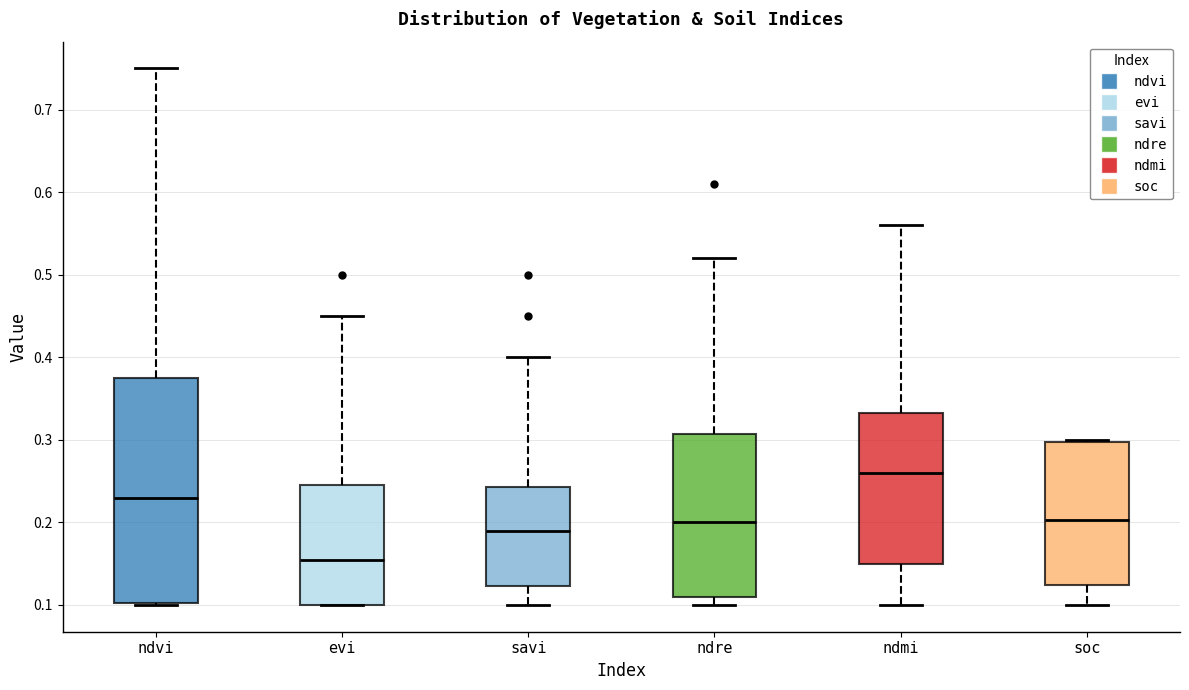

Which box's median line is the highest?

ndmi